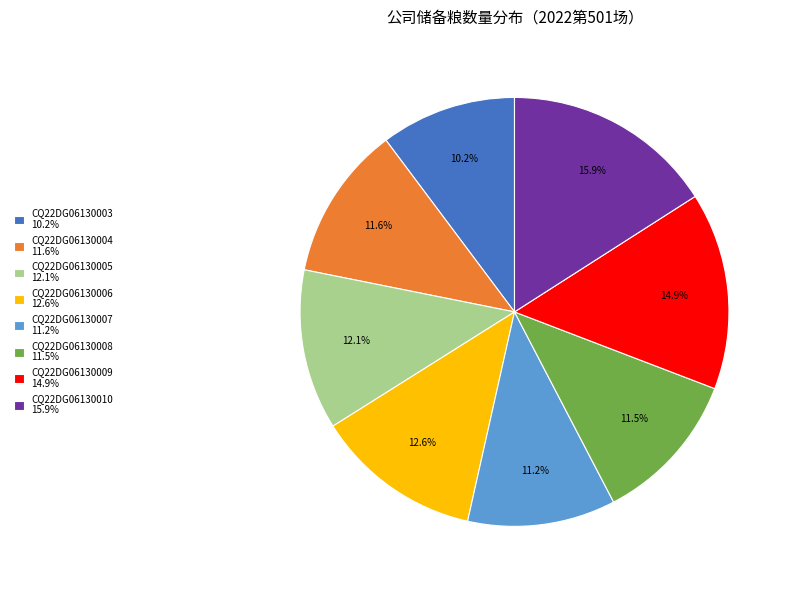

How many slices are in this pie chart?

8